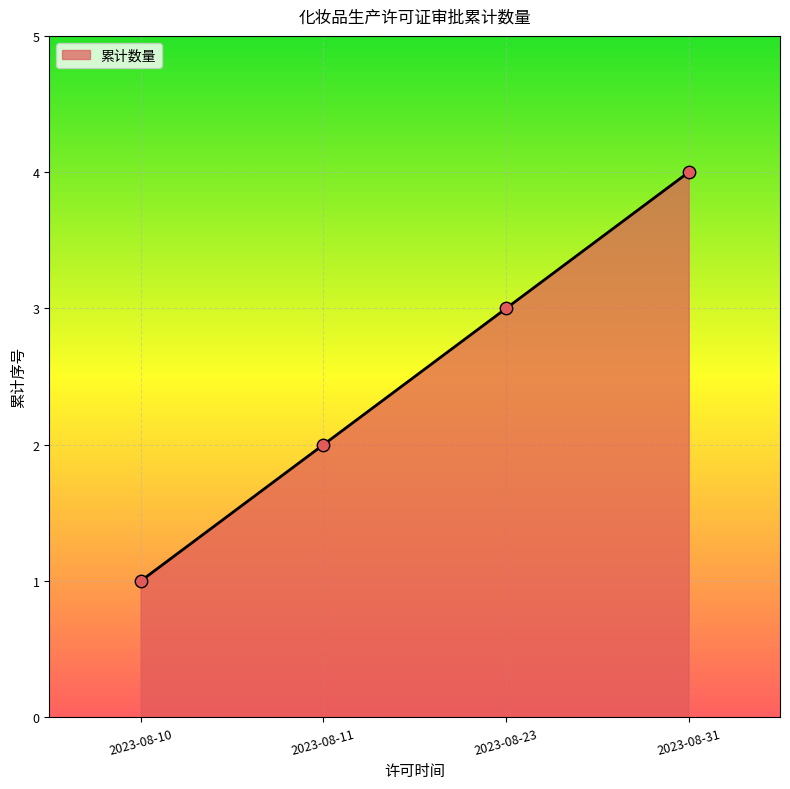

What is the change in value from 2023-08-10 to 2023-08-23?

+2